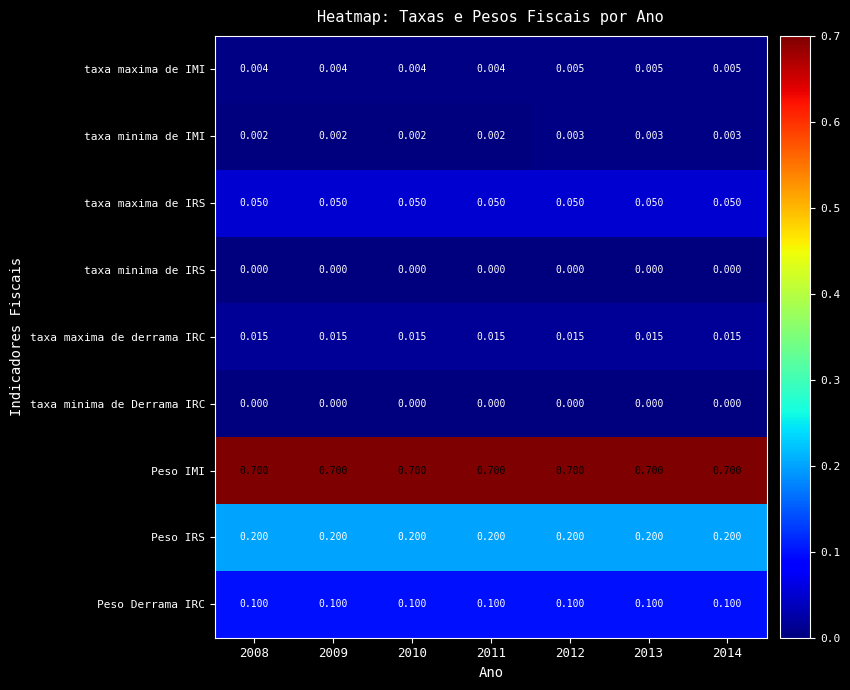

Is the value of taxa maxima de IMI at 2010 greater than the value of taxa maxima de IRS at 2008?

No